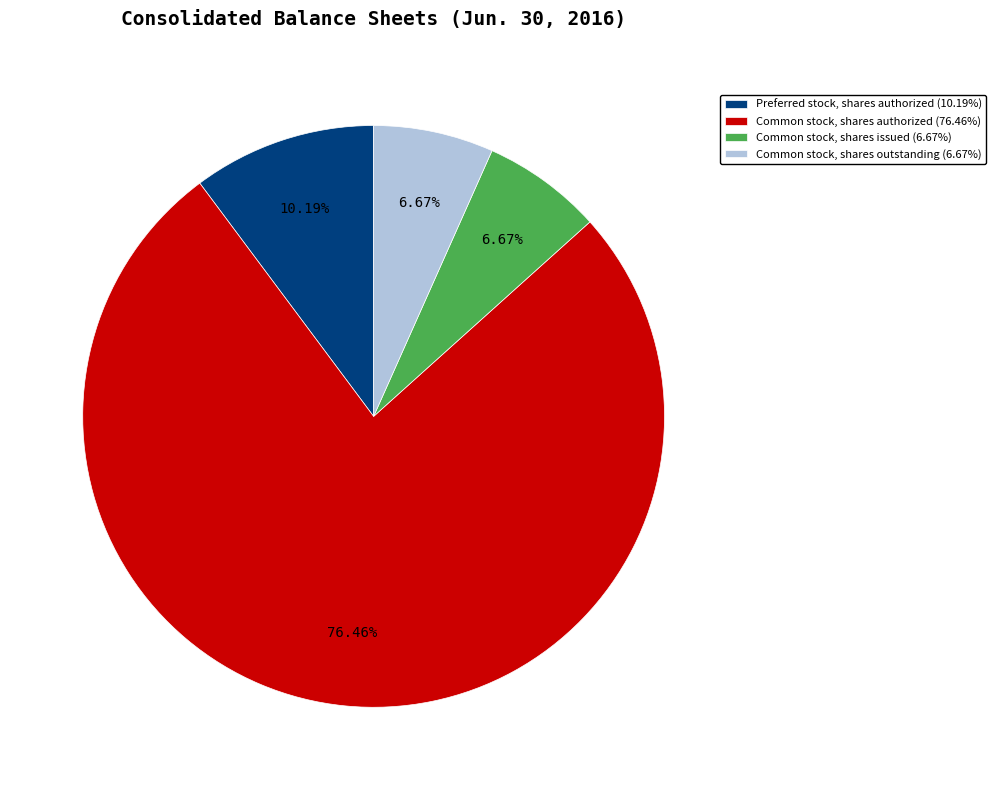

Count the number of slices in the pie.

4